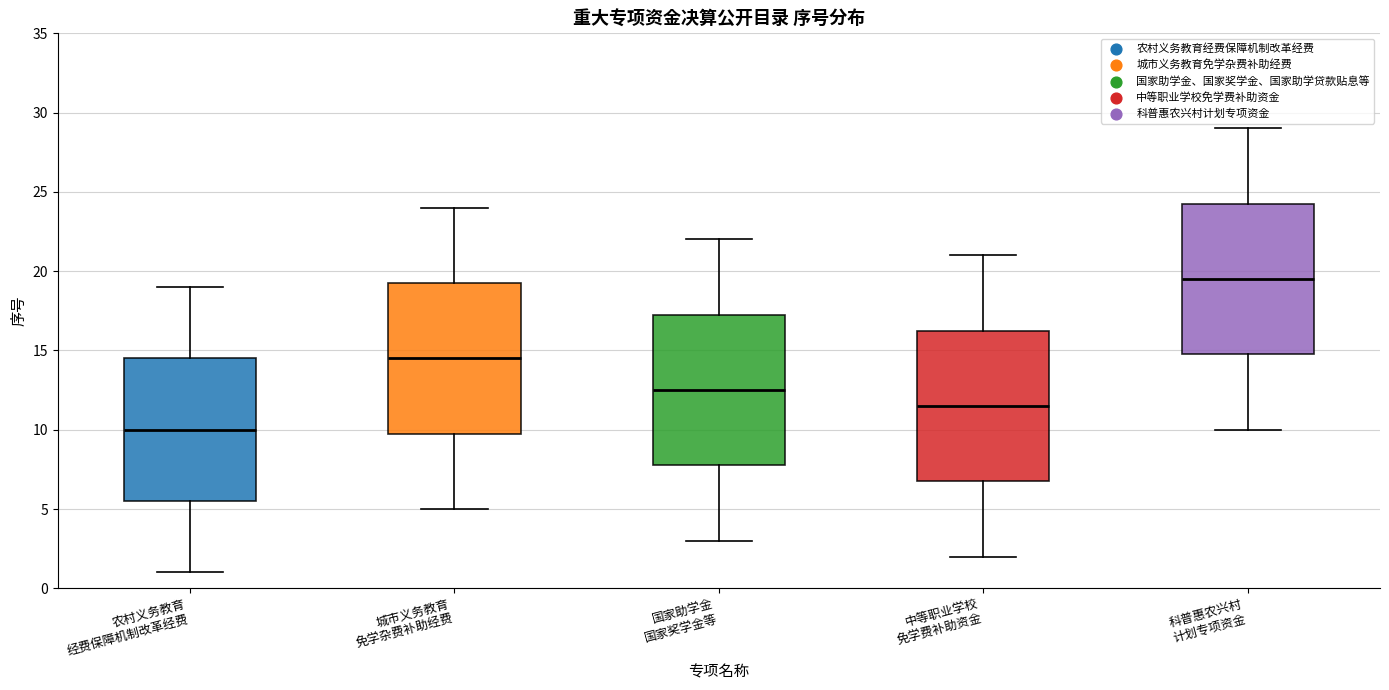

Reading left to right, transcribe this box plot: for each box, give where its median line is, the range the box spans, and where its two whiskers end, as read against the y-axis. The values are not printed on the chart, so give them approximately, as read against the axis.

农村义务教育 经费保障机制改革经费: median 10.0, box 5.5 to 14.5, whiskers 1.0 to 19.0
城市义务教育 免学杂费补助经费: median 14.5, box 10.0 to 19.5, whiskers 5.0 to 24.0
国家助学金 国家奖学金等: median 12.5, box 8.0 to 17.5, whiskers 3.0 to 22.0
中等职业学校 免学费补助资金: median 11.5, box 7.0 to 16.5, whiskers 2.0 to 21.0
科普惠农兴村 计划专项资金: median 19.5, box 15.0 to 24.5, whiskers 10.0 to 29.0